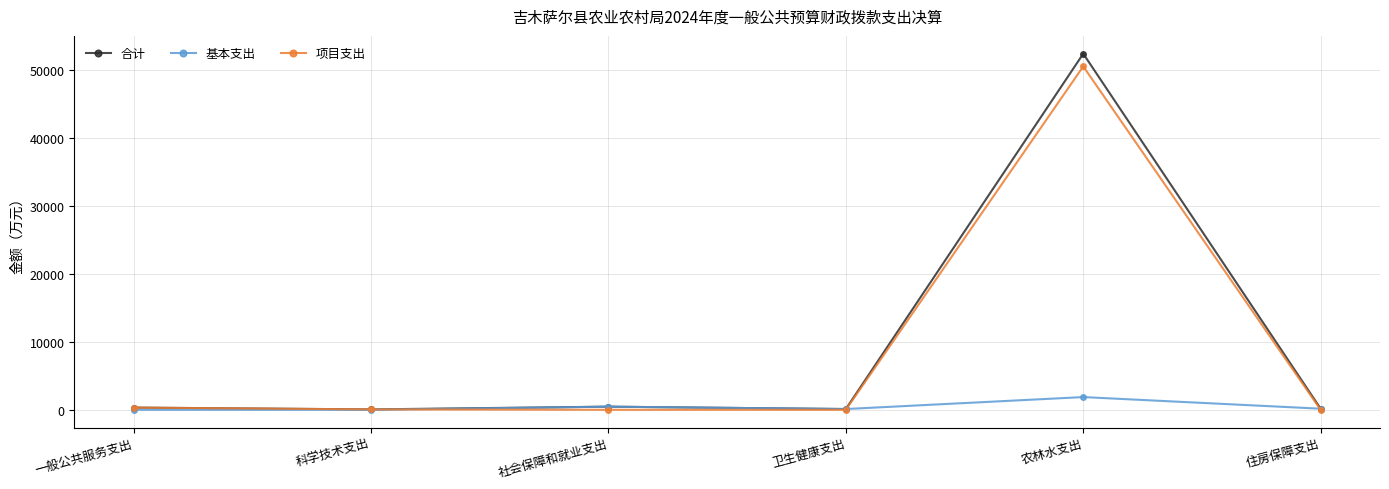

True or false: 基本支出 has a value of 0.0 at 一般公共服务支出.

True